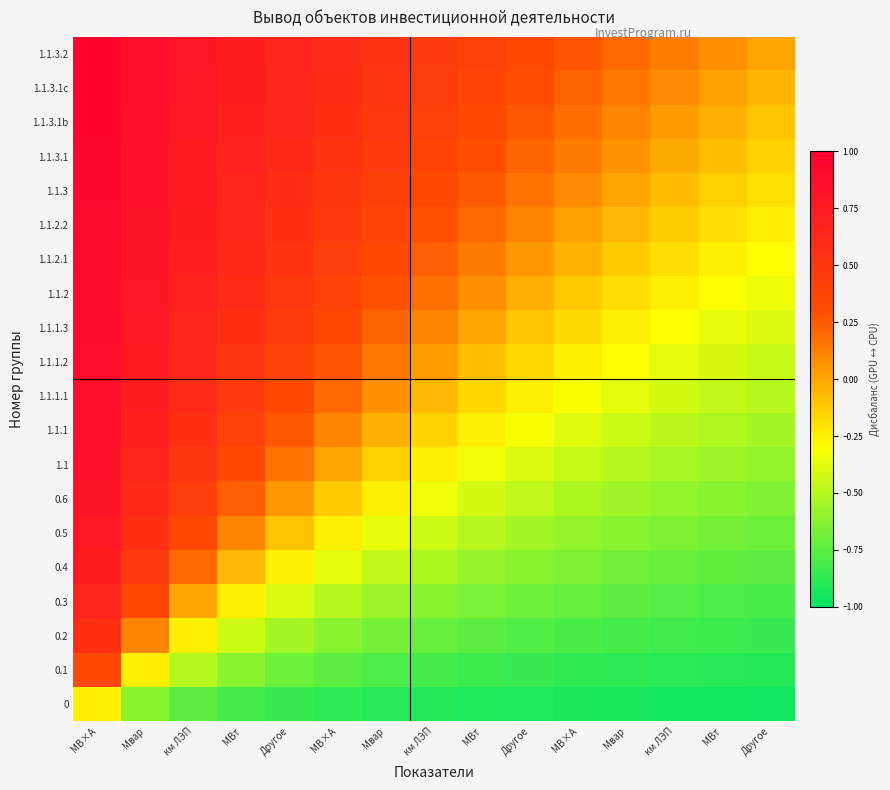

At which category is the sum across all series the highest?

МВ×А